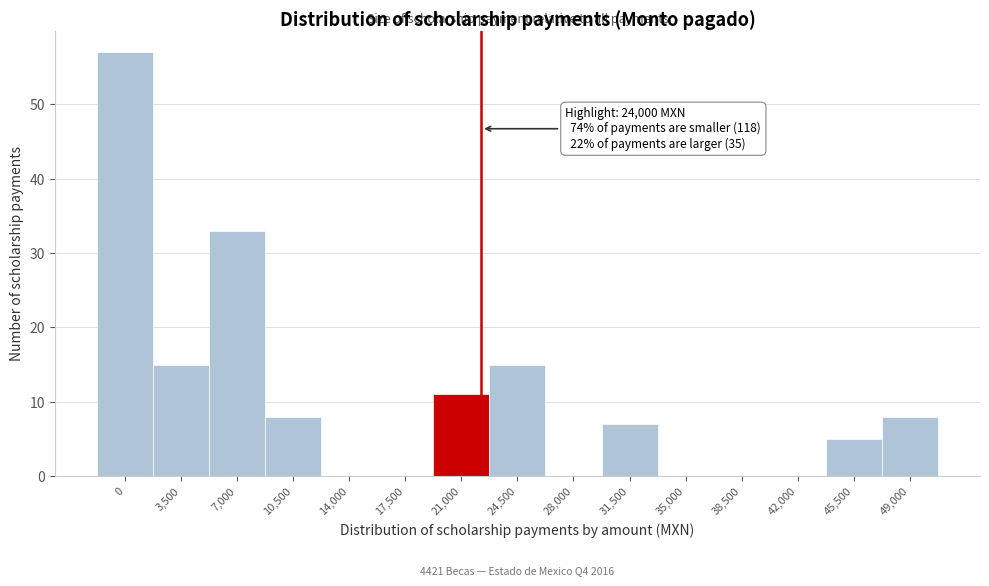

Reading right to left, transcribe all the data shown in this chart.

49,000=8	45,500=5	42,000=0	38,500=0	35,000=0	31,500=7	28,000=0	24,500=15	21,000=11	17,500=0	14,000=0	10,500=8	7,000=33	3,500=15	0=57